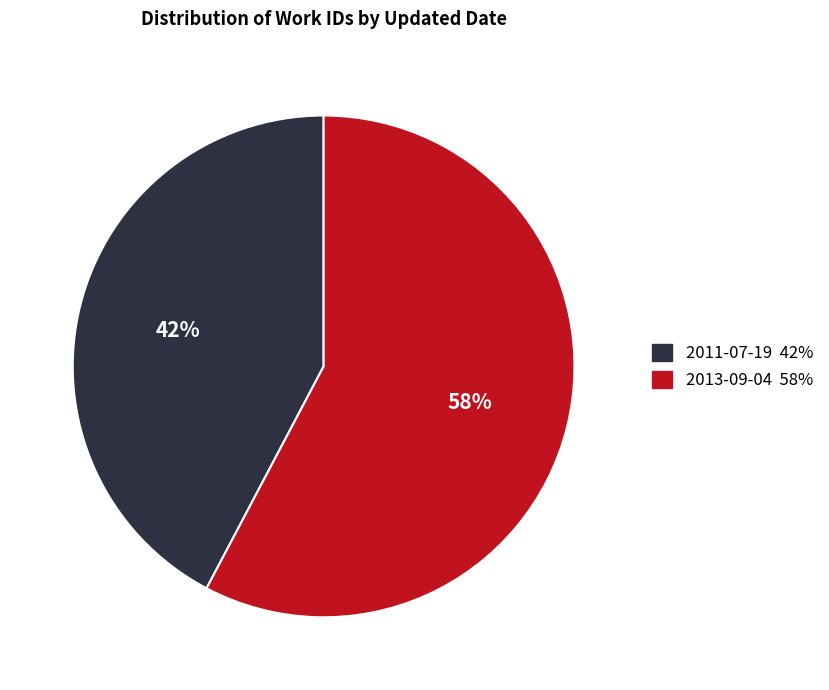

To the nearest percent, what is the combined percentage of 2013-09-04 and 2011-07-19?

100%